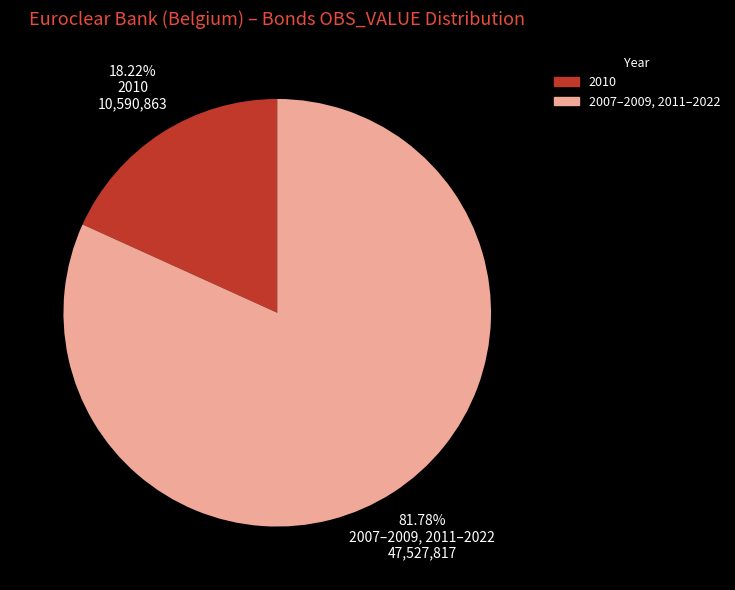

Does any single category account for the majority?

Yes